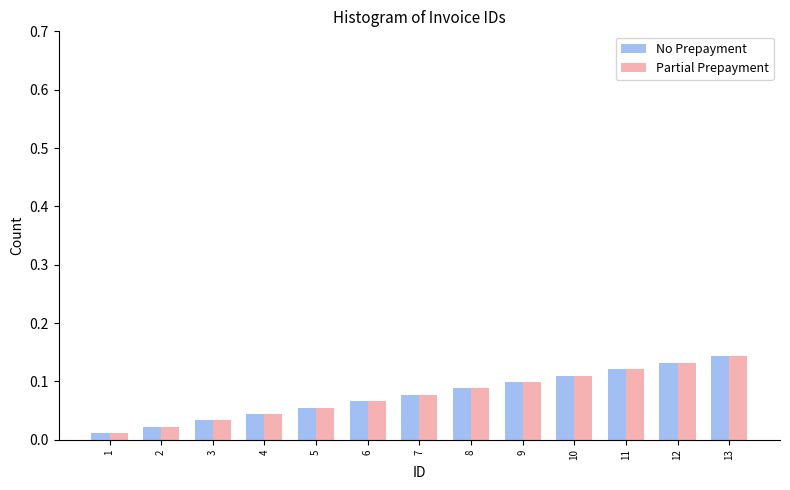

At how many categories does at least one series exceed 0?

13